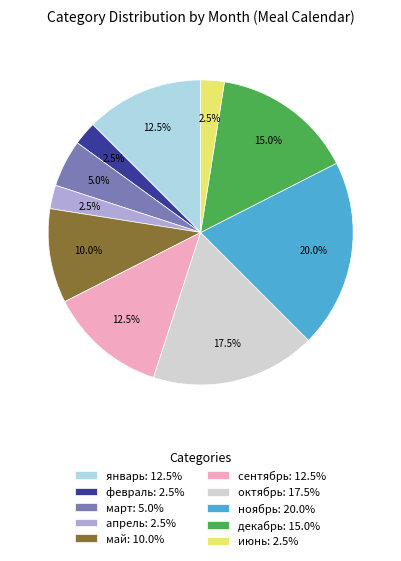

Does any single category account for the majority?

No